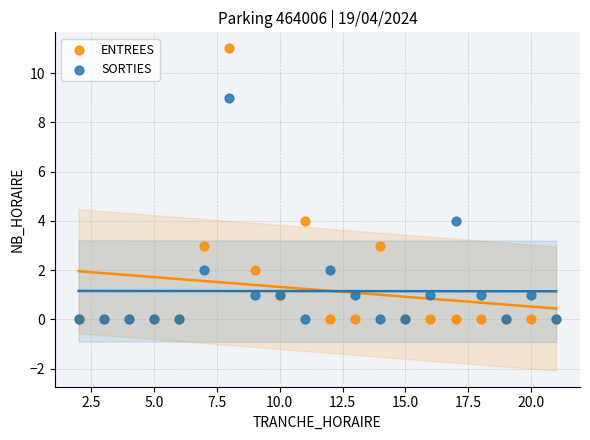

What are all the series names shown in the legend?

ENTREES, SORTIES